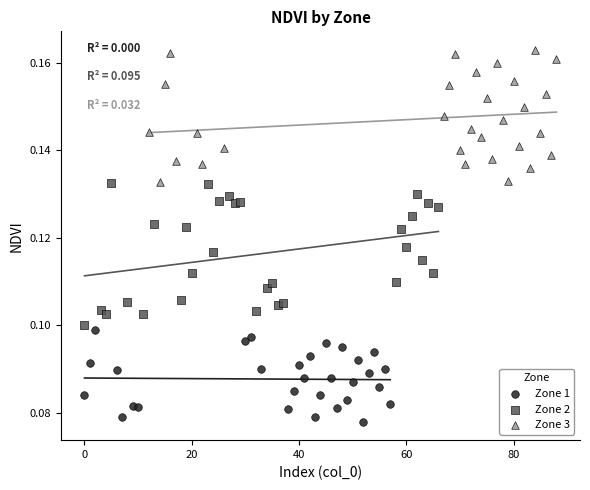

Which series reaches the minimum Y coordinate?

Zone 1